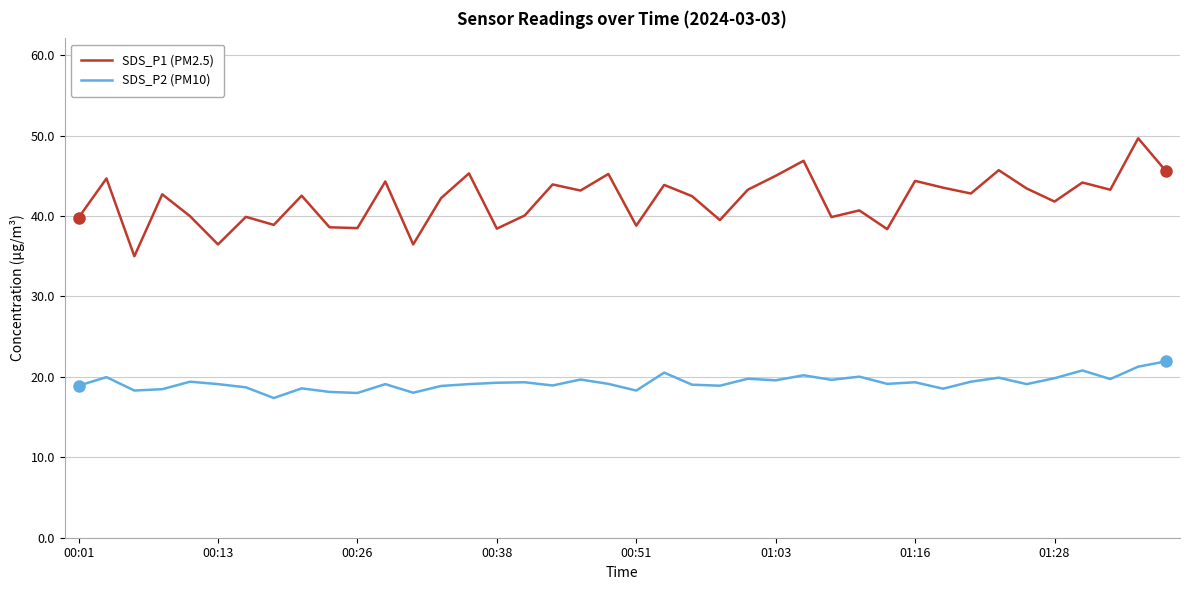

What is the minimum value shown in the chart?

17.4